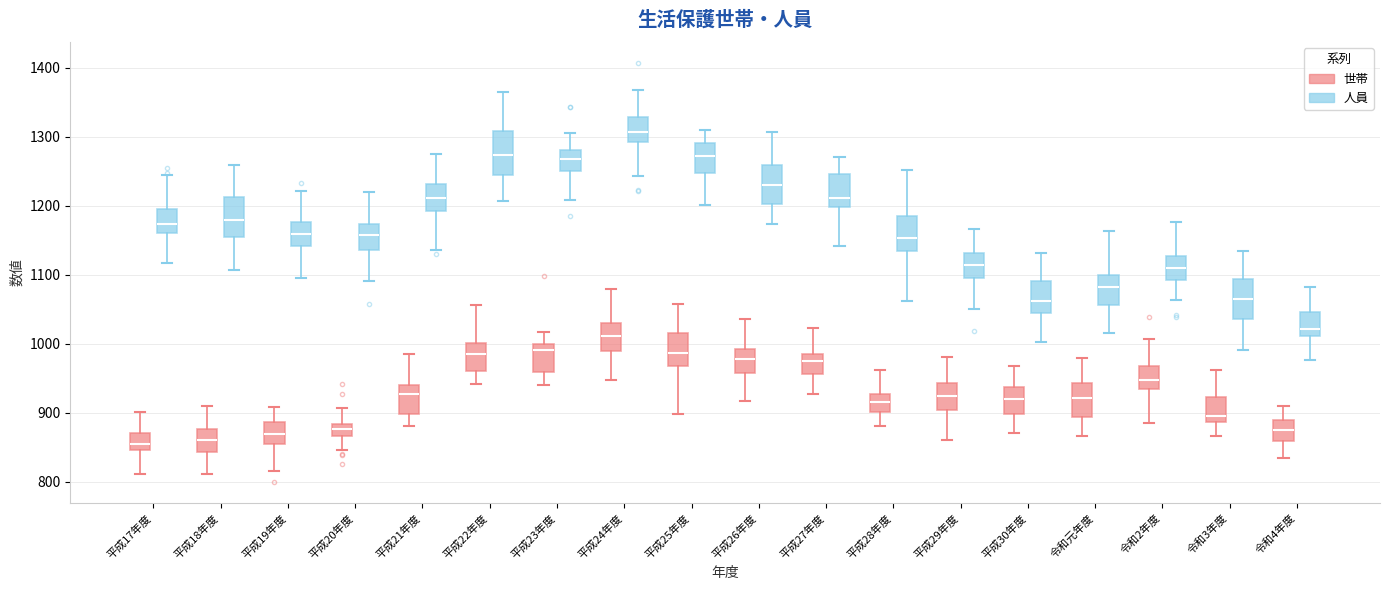

Reading left to right, read every box against the y-axis: the position of its median line, the range the box covers, and the ends of its whiskers. The values are not printed on the chart, so give them approximately, as read against the axis.

平成17年度 (世帯): median 850 (inside the box), box 850 to 870, whiskers 810 to 900
平成17年度 (人員): median 1170, box 1160 to 1200, whiskers 1120 to 1240
平成18年度 (世帯): median 860, box 840 to 880, whiskers 810 to 910
平成18年度 (人員): median 1180, box 1160 to 1210, whiskers 1110 to 1260
平成19年度 (世帯): median 870, box 850 to 890, whiskers 820 to 910
平成19年度 (人員): median 1160, box 1140 to 1180, whiskers 1100 to 1220
平成20年度 (世帯): median 880 (inside the box), box 870 to 880, whiskers 850 to 910
平成20年度 (人員): median 1160, box 1140 to 1170, whiskers 1090 to 1220
平成21年度 (世帯): median 930, box 900 to 940, whiskers 880 to 990
平成21年度 (人員): median 1210, box 1190 to 1230, whiskers 1140 to 1270
平成22年度 (世帯): median 990, box 960 to 1000, whiskers 940 to 1060
平成22年度 (人員): median 1270, box 1240 to 1310, whiskers 1210 to 1360
平成23年度 (世帯): median 990, box 960 to 1000, whiskers 940 to 1020
平成23年度 (人員): median 1270, box 1250 to 1280, whiskers 1210 to 1310
平成24年度 (世帯): median 1010, box 990 to 1030, whiskers 950 to 1080
平成24年度 (人員): median 1310, box 1290 to 1330, whiskers 1240 to 1370
平成25年度 (世帯): median 990, box 970 to 1020, whiskers 900 to 1060
平成25年度 (人員): median 1270, box 1250 to 1290, whiskers 1200 to 1310
平成26年度 (世帯): median 980, box 960 to 990, whiskers 920 to 1040
平成26年度 (人員): median 1230, box 1200 to 1260, whiskers 1170 to 1310
平成27年度 (世帯): median 980, box 960 to 990, whiskers 930 to 1020
平成27年度 (人員): median 1210, box 1200 to 1250, whiskers 1140 to 1270
平成28年度 (世帯): median 920, box 900 to 930, whiskers 880 to 960
平成28年度 (人員): median 1150, box 1130 to 1180, whiskers 1060 to 1250
平成29年度 (世帯): median 920, box 900 to 940, whiskers 860 to 980
平成29年度 (人員): median 1110, box 1090 to 1130, whiskers 1050 to 1170
平成30年度 (世帯): median 920, box 900 to 940, whiskers 870 to 970
平成30年度 (人員): median 1060, box 1040 to 1090, whiskers 1000 to 1130
令和元年度 (世帯): median 920, box 890 to 940, whiskers 870 to 980
令和元年度 (人員): median 1080, box 1060 to 1100, whiskers 1020 to 1160
令和2年度 (世帯): median 950, box 930 to 970, whiskers 890 to 1010
令和2年度 (人員): median 1110, box 1090 to 1130, whiskers 1060 to 1180
令和3年度 (世帯): median 900, box 890 to 920, whiskers 870 to 960
令和3年度 (人員): median 1070, box 1040 to 1090, whiskers 990 to 1130
令和4年度 (世帯): median 870, box 860 to 890, whiskers 840 to 910
令和4年度 (人員): median 1020, box 1010 to 1050, whiskers 980 to 1080